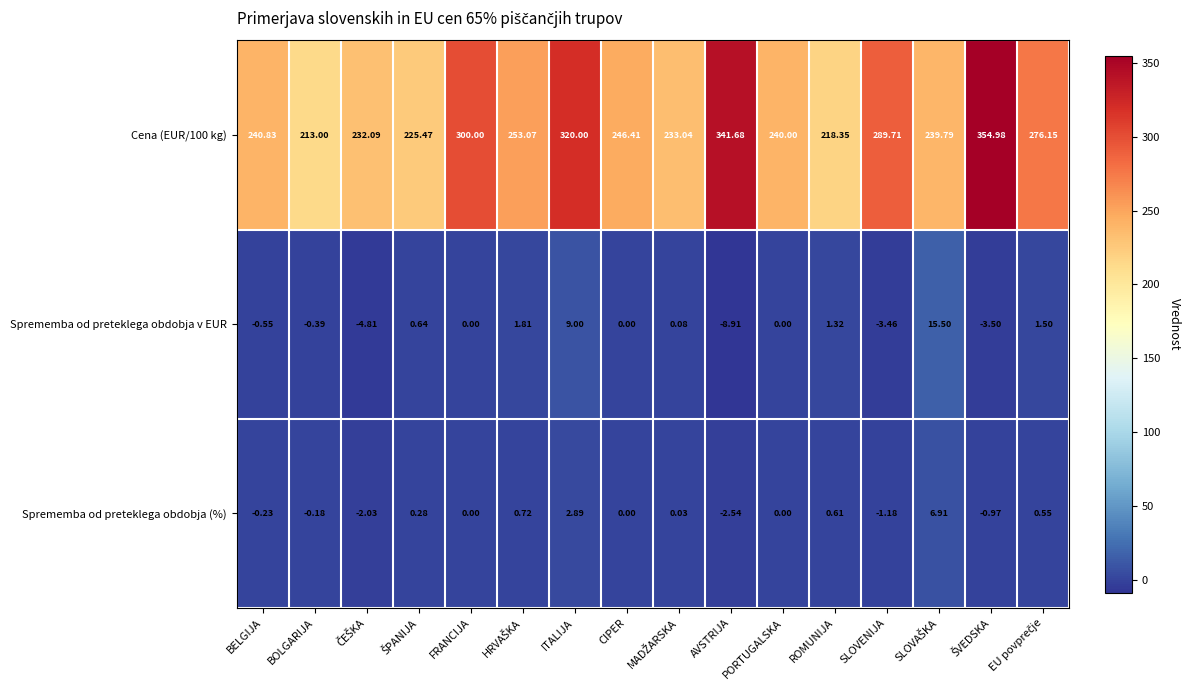

Which category has the lowest value in the Cena (EUR/100 kg) series?

BOLGARIJA